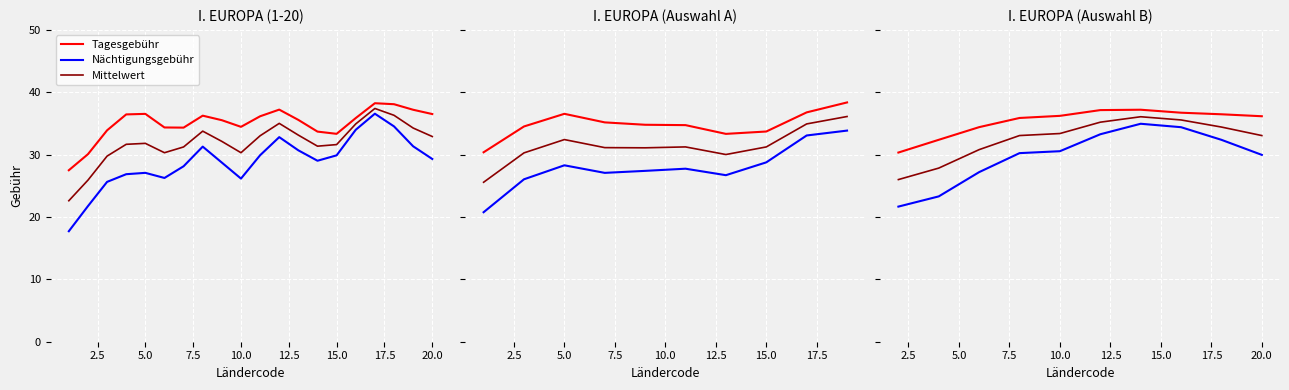

Which series changed the most between 0.0 and 22.5?

Nächtigungsgebühr